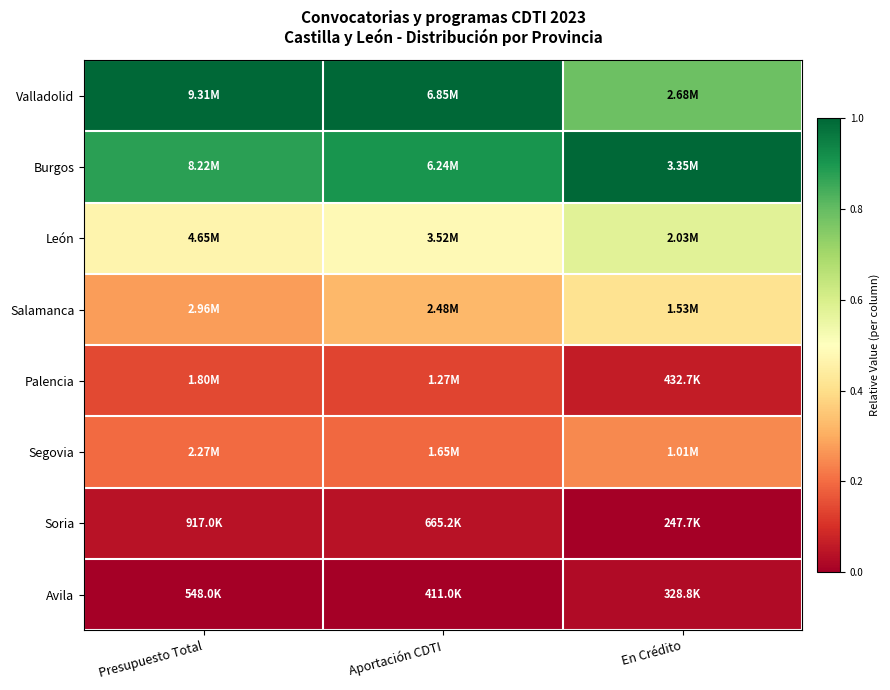

Which series changed the most between Aportación CDTI and En Crédito?

Valladolid